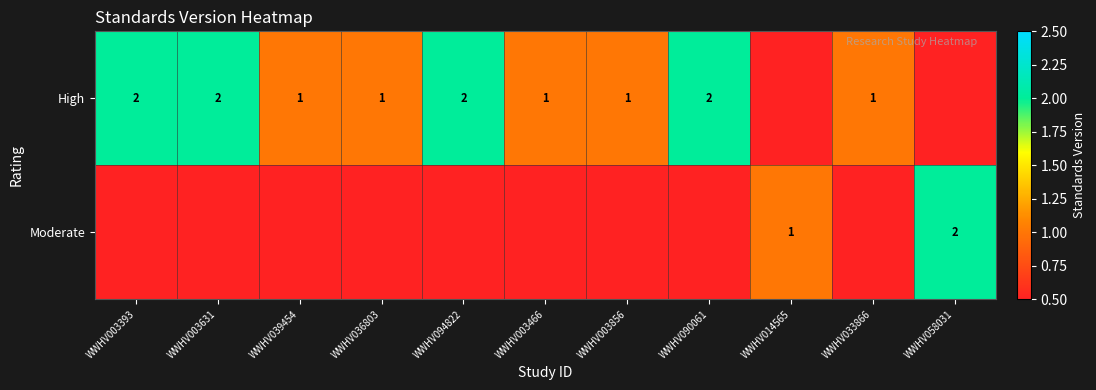

The High series shows 2 at WWHV003631. True or false?

True